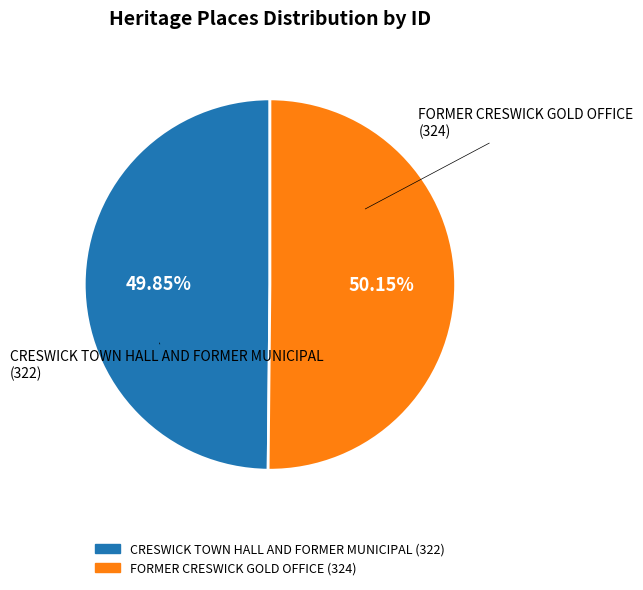

What is the ratio of the value at FORMER CRESWICK GOLD OFFICE to the value at CRESWICK TOWN HALL AND FORMER MUNICIPAL?

1.0